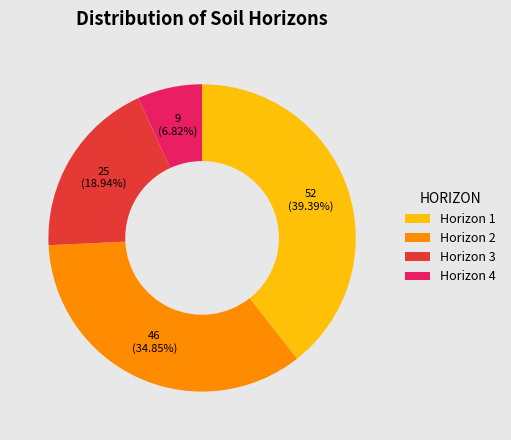

To the nearest percent, what is the average slice percentage?

25%